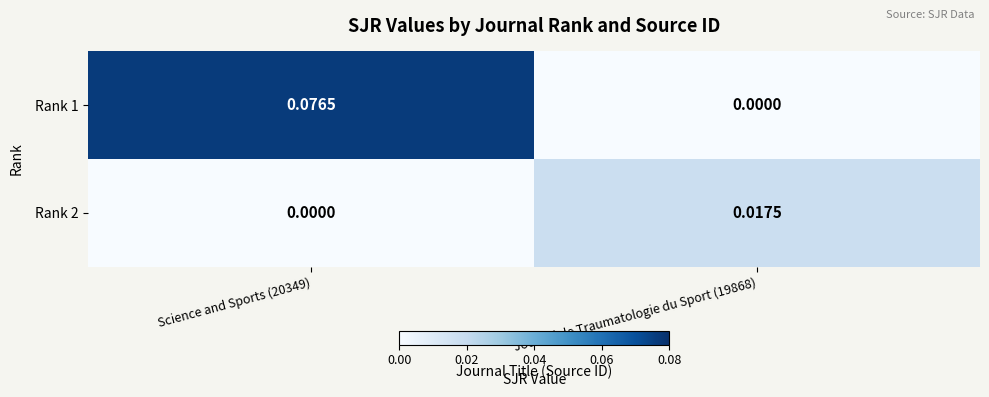

Is the value of Rank 2 at Journal de Traumatologie du Sport (19868) greater than the value of Rank 1 at Journal de Traumatologie du Sport (19868)?

Yes